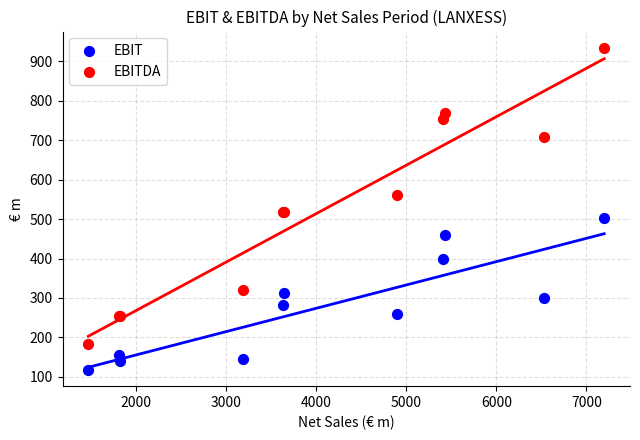

What is the X range (max minus min) for the scatter plot?

5724